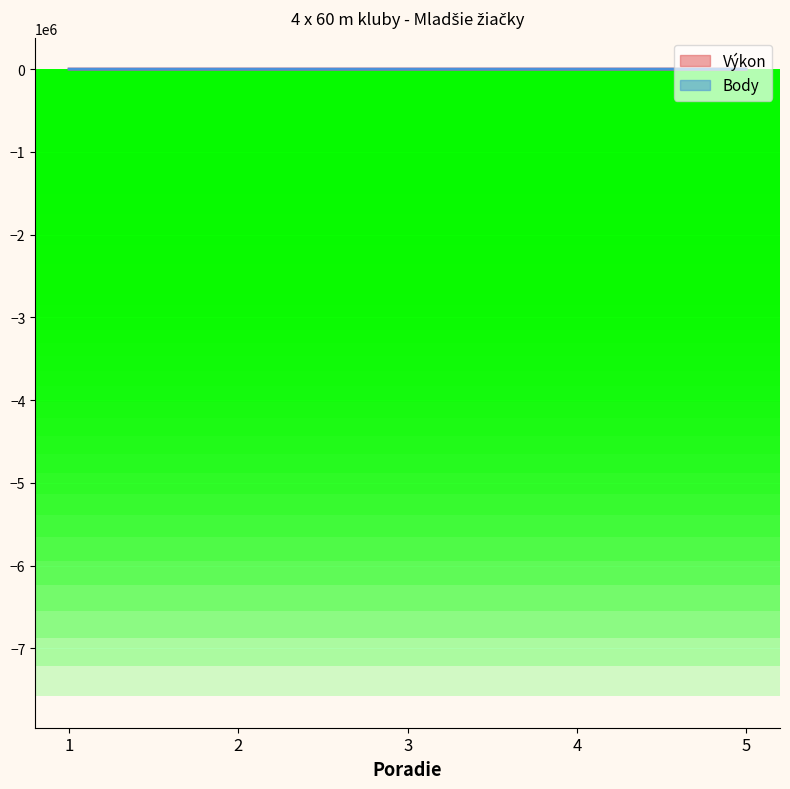

True or false: Body has a value of 10.7 at 1.

False